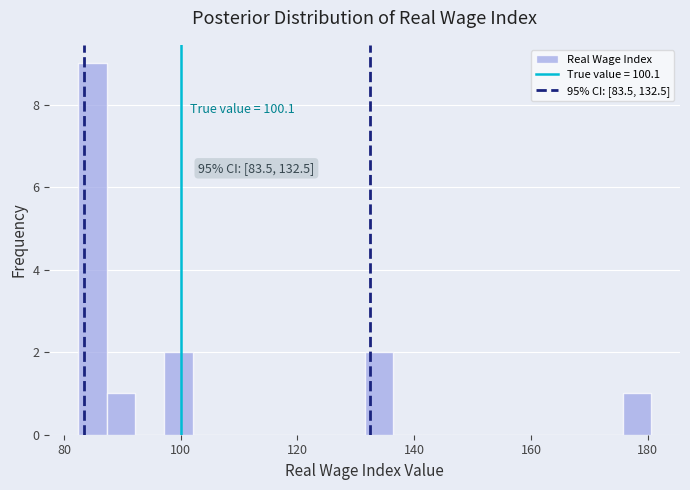

Read against the x-axis, roughly where is the centre of the tallest bar?

84